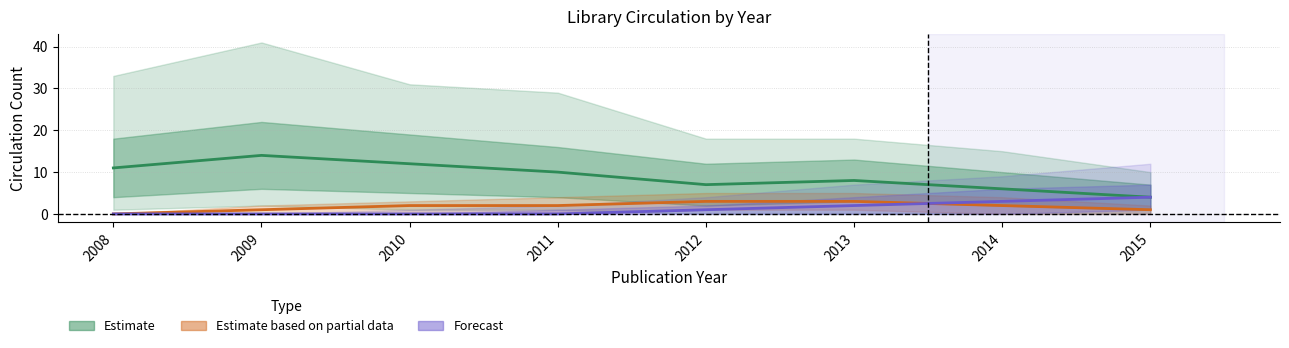

What is the value of the Forecast point at the 5th from the left?

1